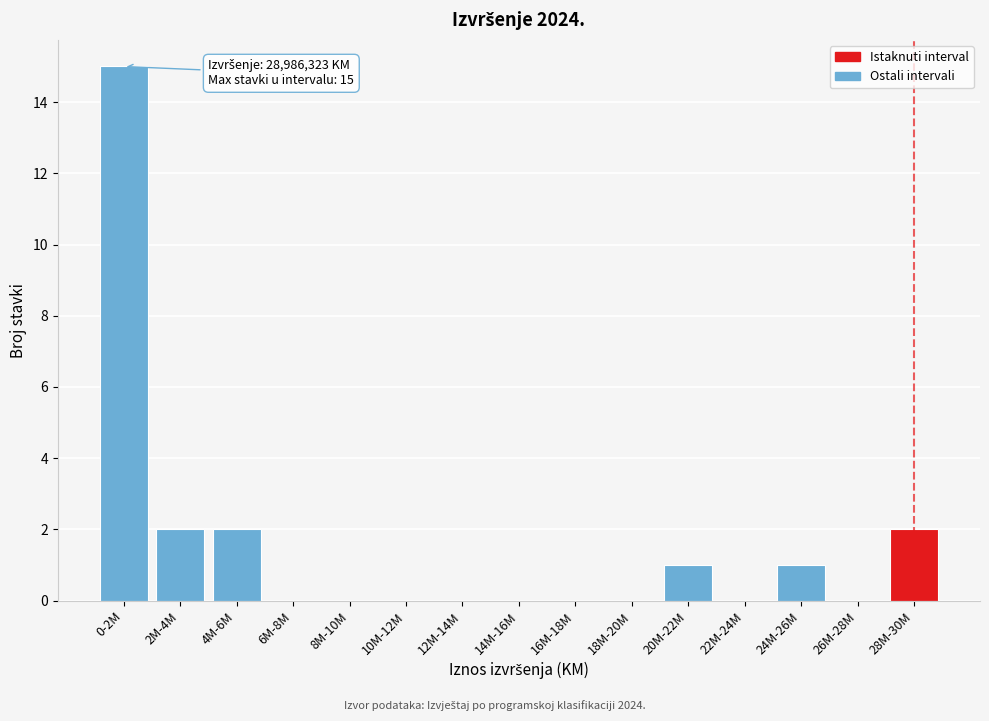

Reading right to left, transcribe all the data shown in this chart.

28M-30M=2	26M-28M=0	24M-26M=1	22M-24M=0	20M-22M=1	18M-20M=0	16M-18M=0	14M-16M=0	12M-14M=0	10M-12M=0	8M-10M=0	6M-8M=0	4M-6M=2	2M-4M=2	0-2M=15